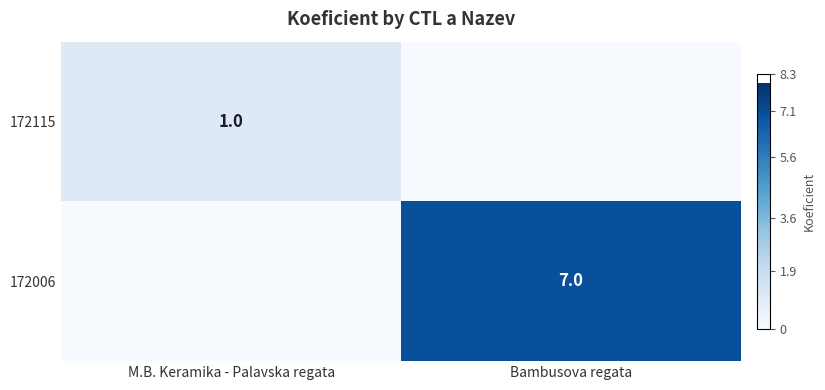

Is the value of 172115 at Bambusova regata greater than the value of 172006 at Bambusova regata?

No